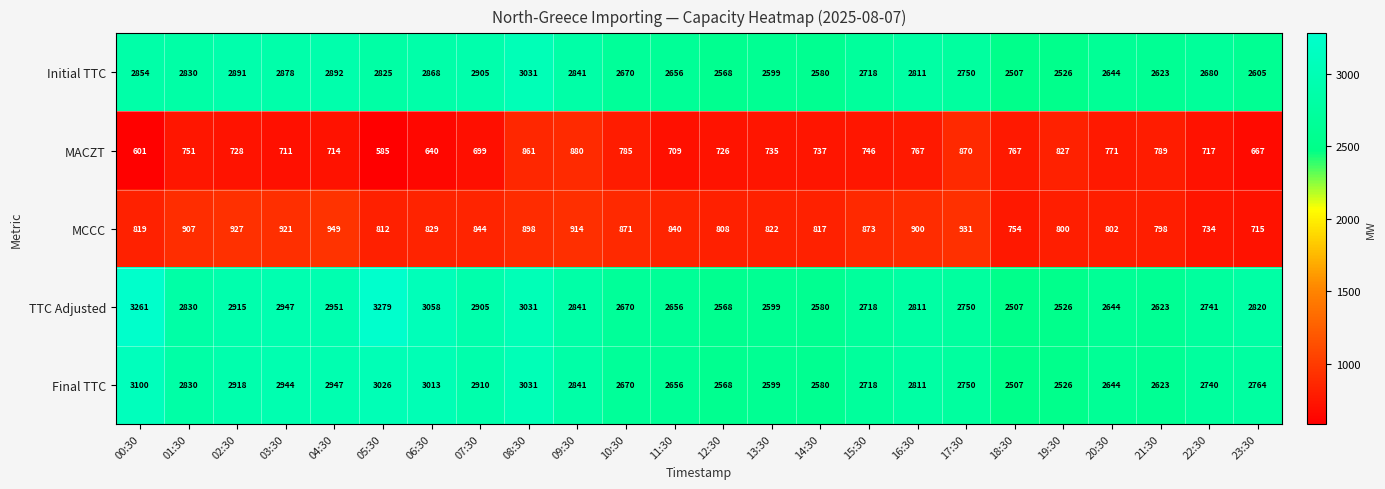

What is the average value of the TTC Adjusted series?

2801